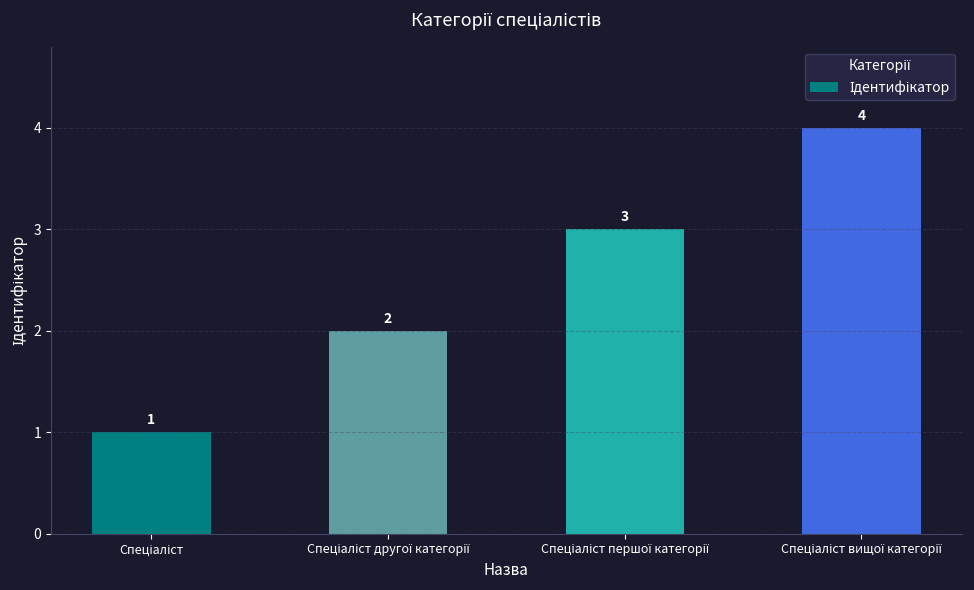

How many data points are less than 3?

2